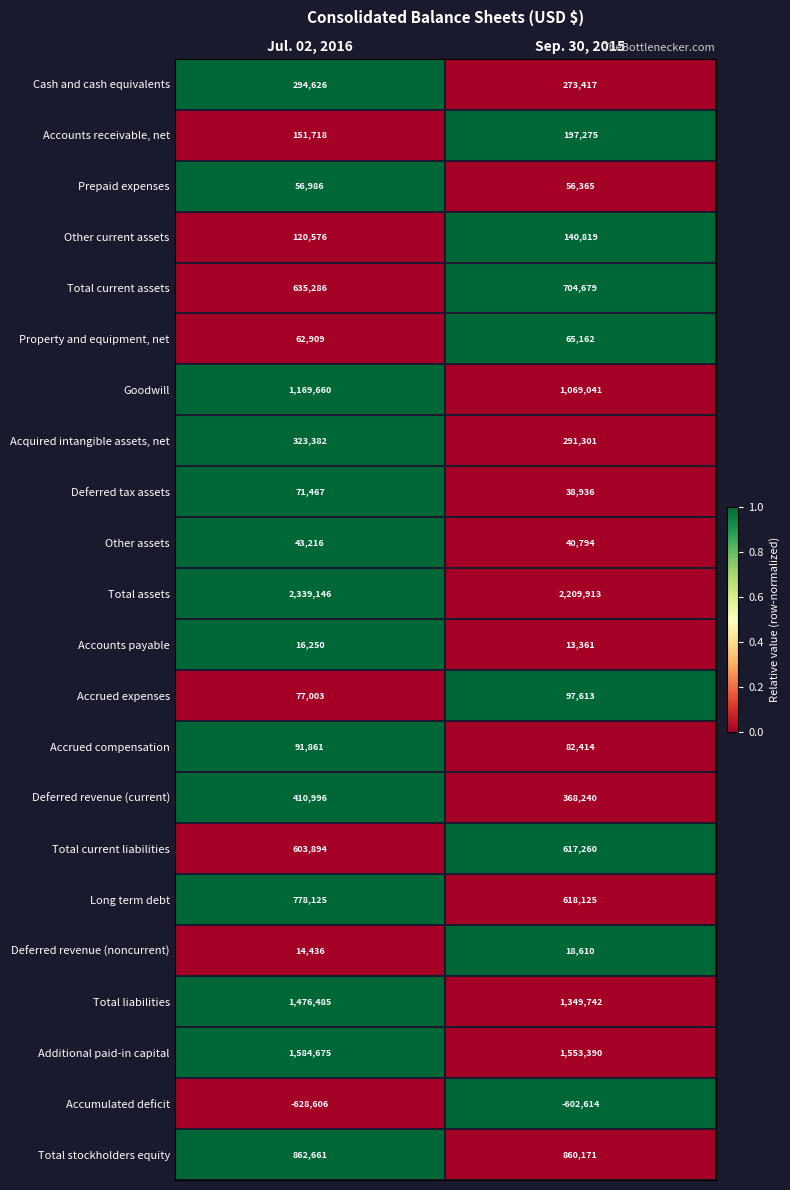

How many data points does each series have?

2